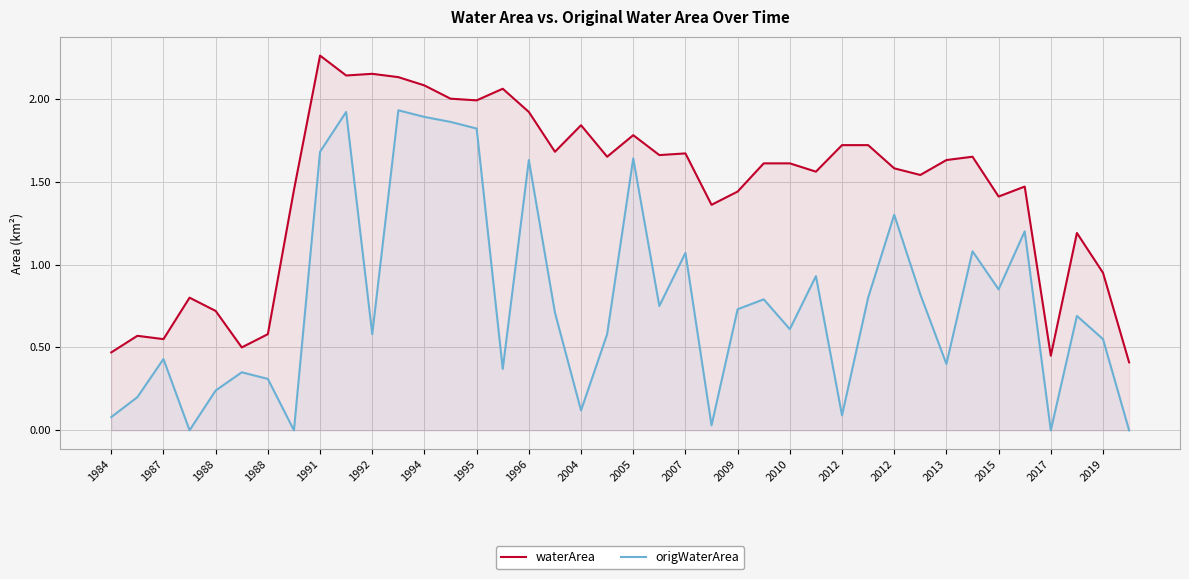

What is the highest value of the waterArea series?

2.3